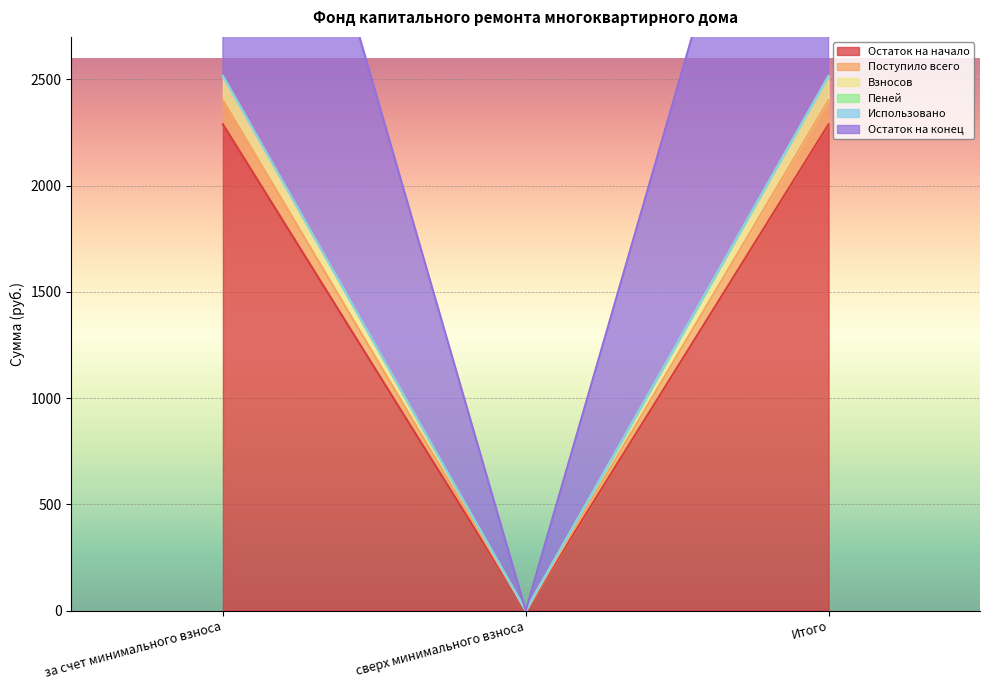

The value of Поступило всего at за счет минимального взноса is 2402.4. True or false?

True